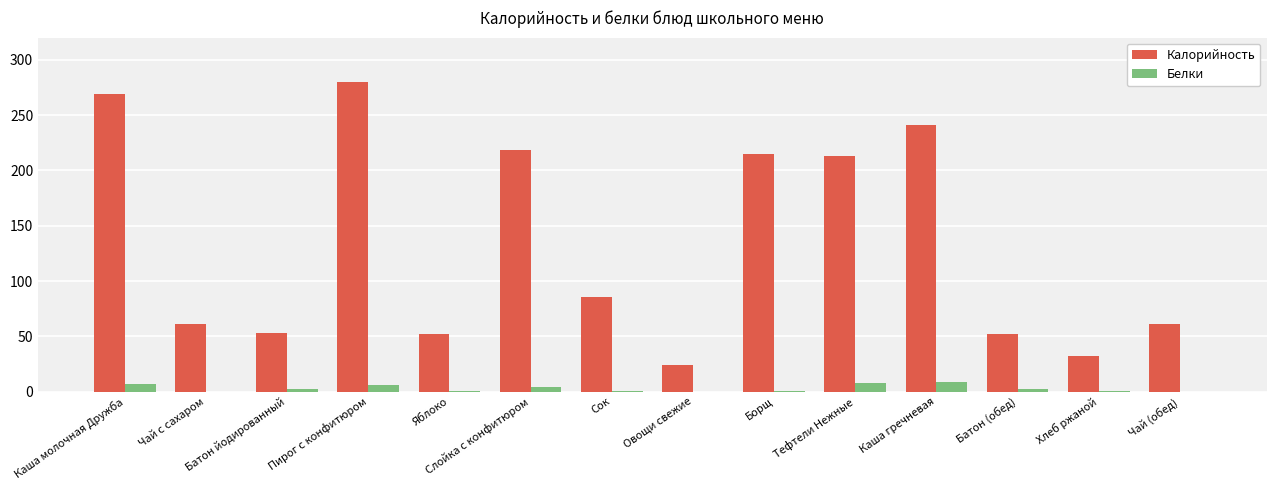

How many series are shown in this chart?

2